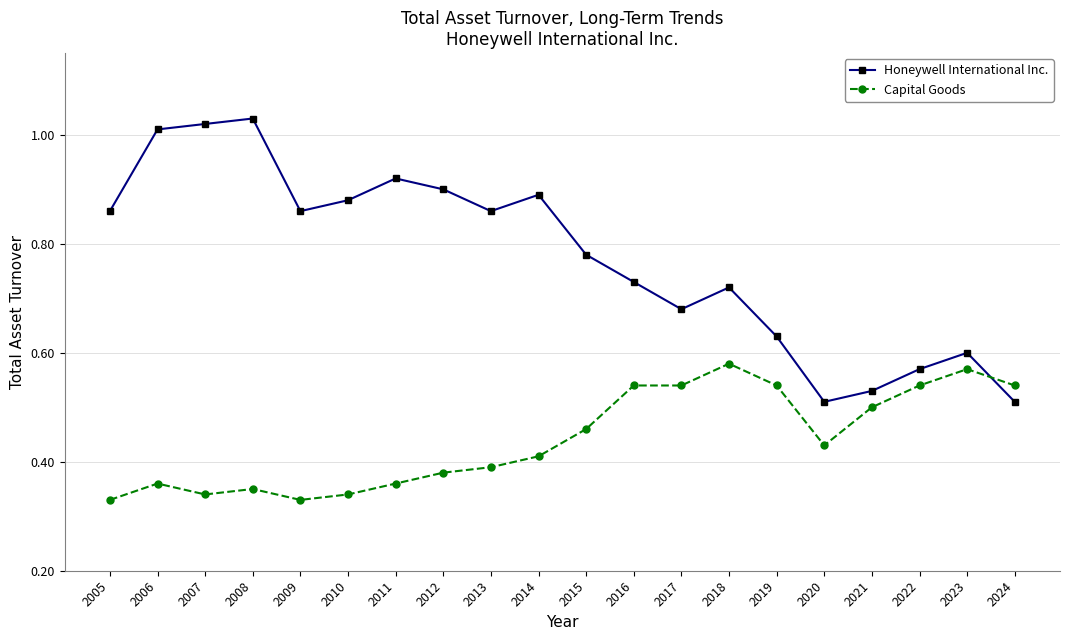

What is the total value across all series at 2022?

1.1